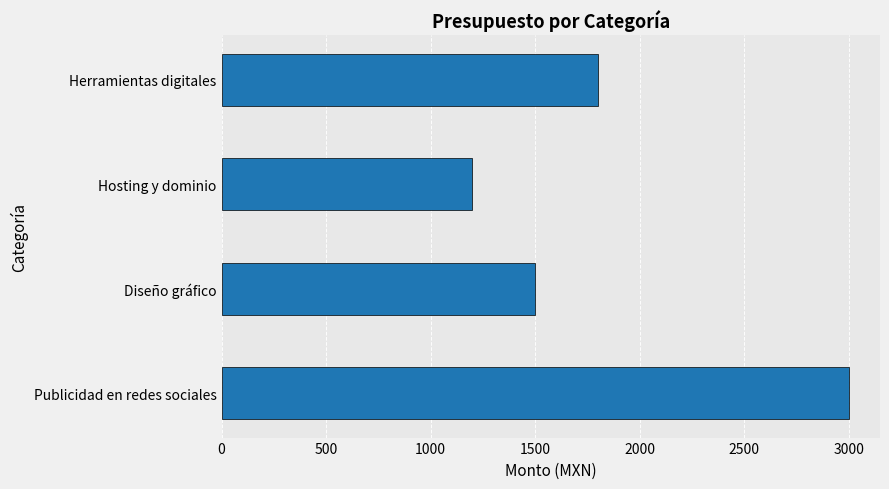

What is the ratio of the value at Publicidad en redes sociales to the value at Hosting y dominio?

2.5